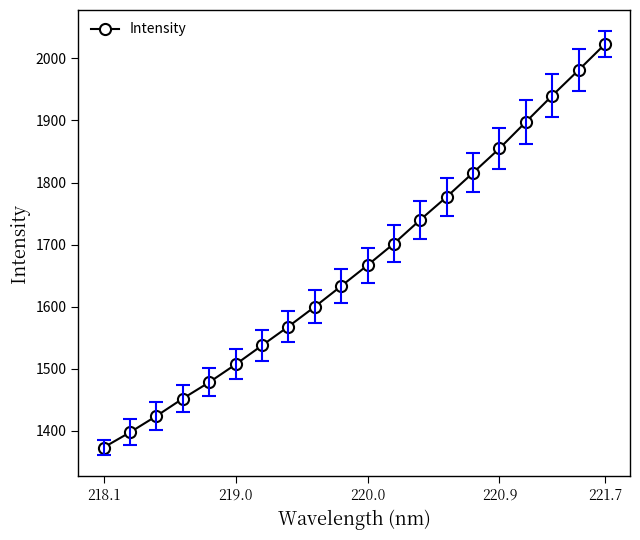

What is the value of the 1st point from the left?

1373.1